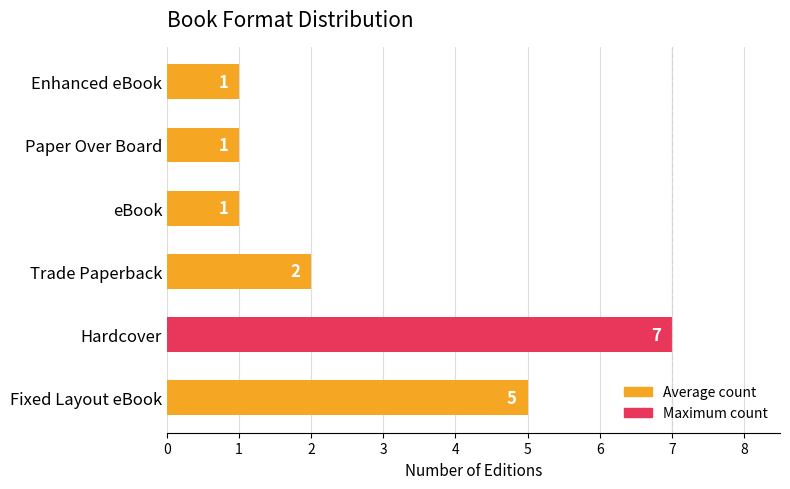

What is the average value?

3